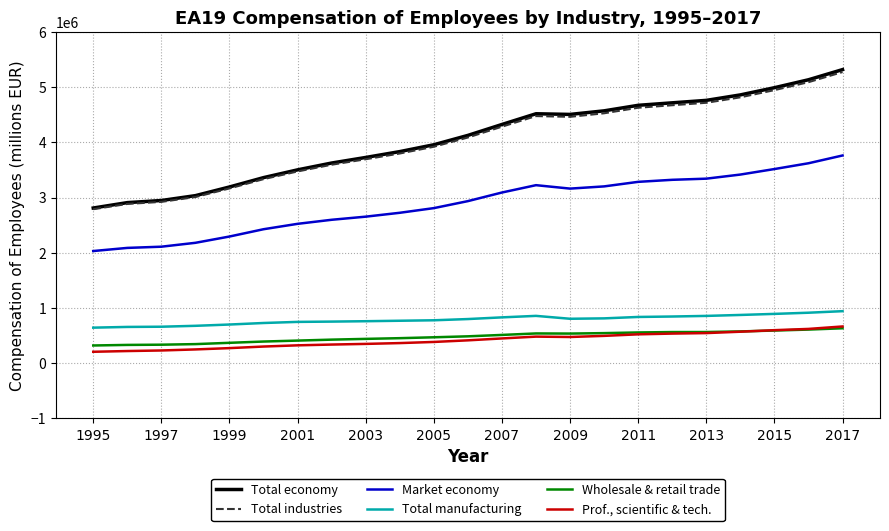

Which series has the widest spread of values?

Total economy